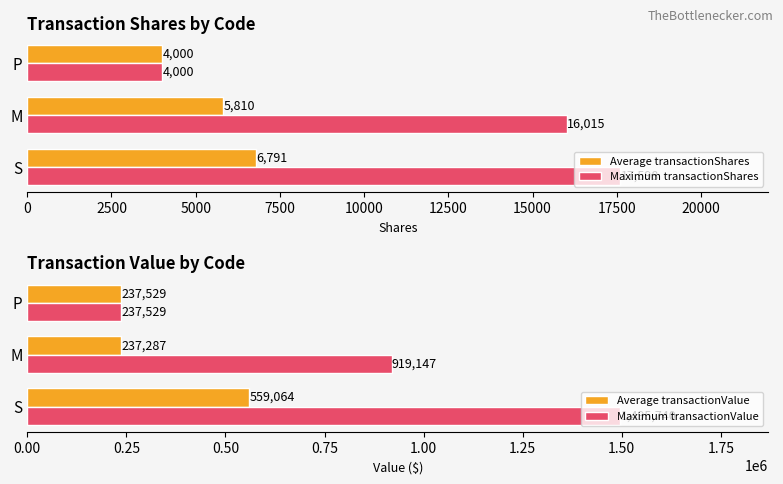

What is the difference between the Maximum transactionShares values at S and P?

13598.0